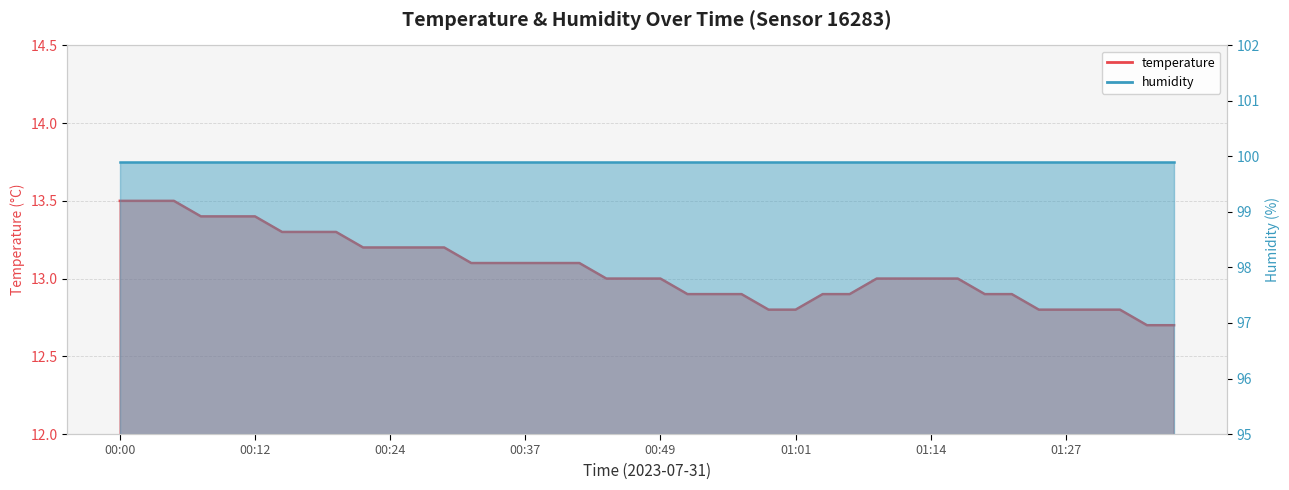

At which label is the value closest to 13?

00:44